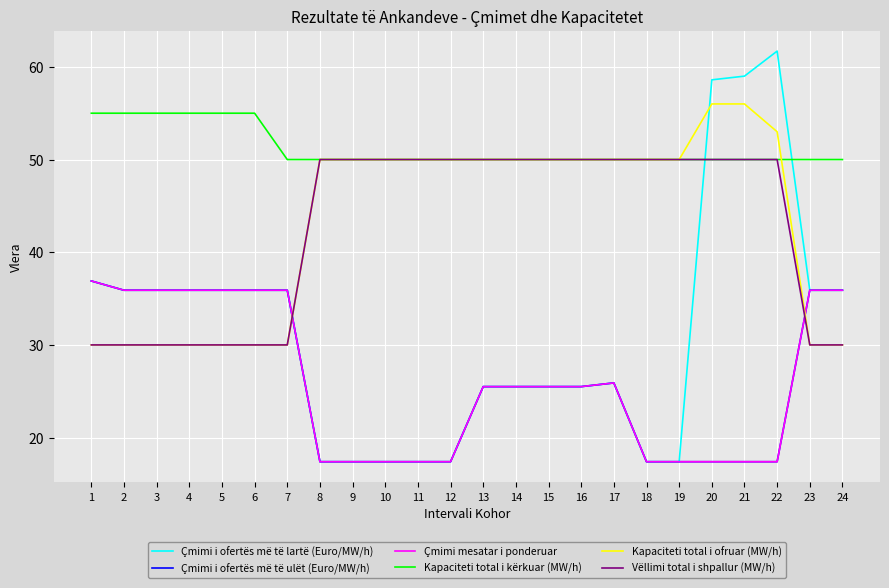

Is this an area chart (filled region under the line)?

No